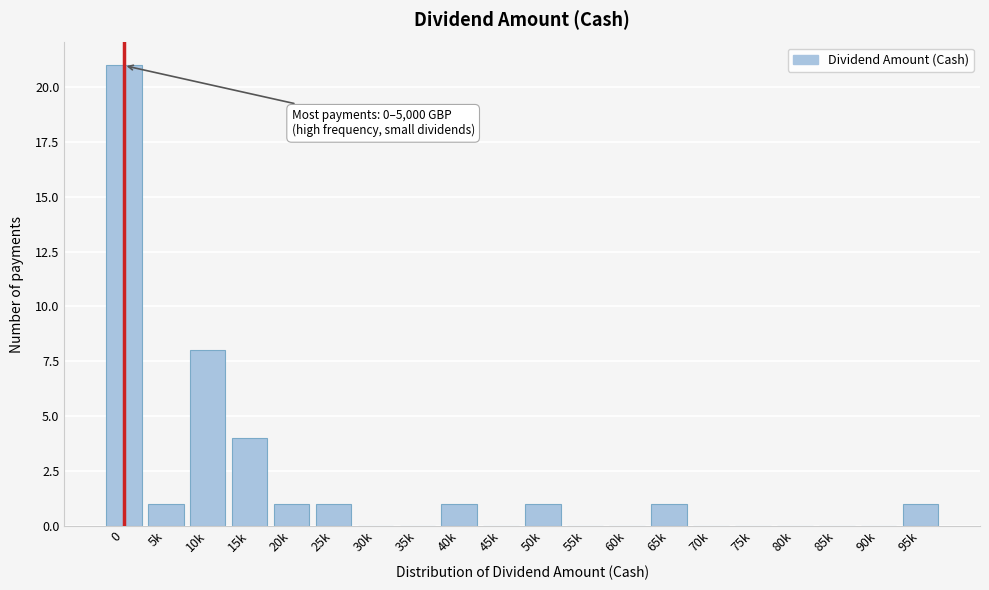

Reading left to right, extract all data points from this chart.

0=21	5k=1	10k=8	15k=4	20k=1	25k=1	30k=0	35k=0	40k=1	45k=0	50k=1	55k=0	60k=0	65k=1	70k=0	75k=0	80k=0	85k=0	90k=0	95k=1